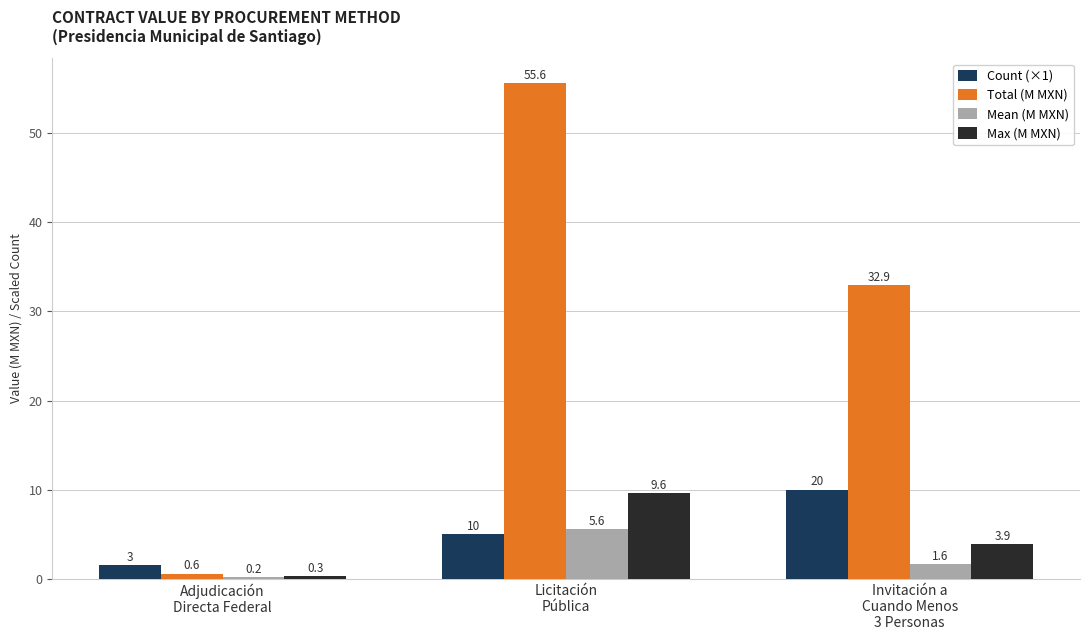

How many categories are shown in the chart?

3